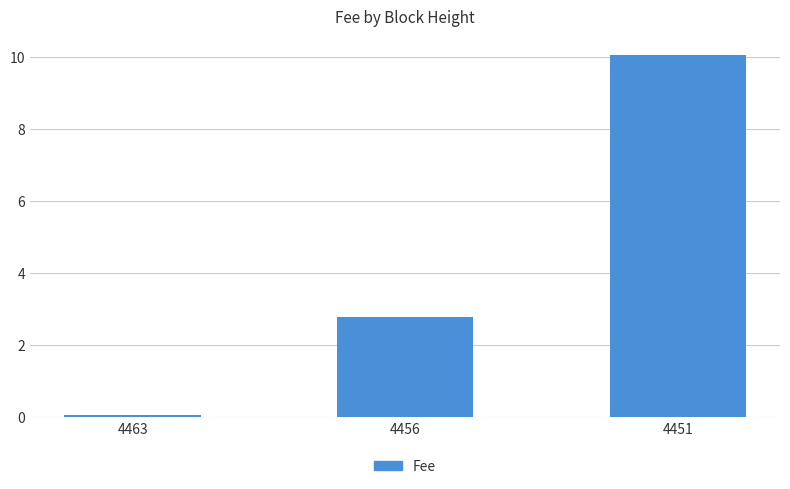

Where does the data first go above 2?

4456